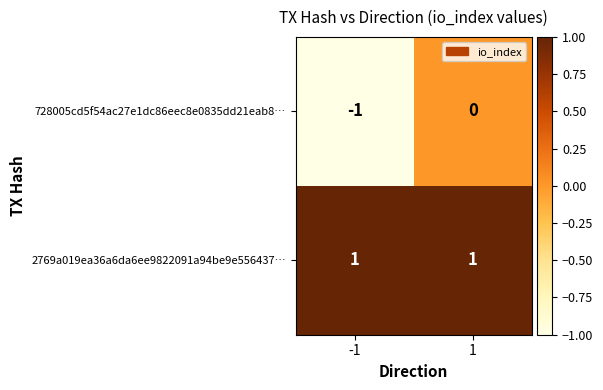

List the labels in order of 728005cd5f54ac27e1dc86eec8e0835dd21eab8… value, largest first.

1, -1